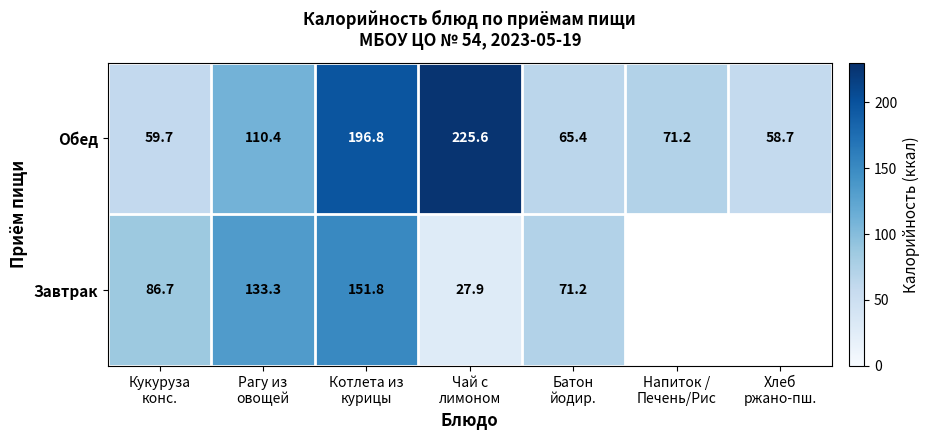

True or false: Завтрак has a value of 0.0 at Напиток / Печень/Рис.

True